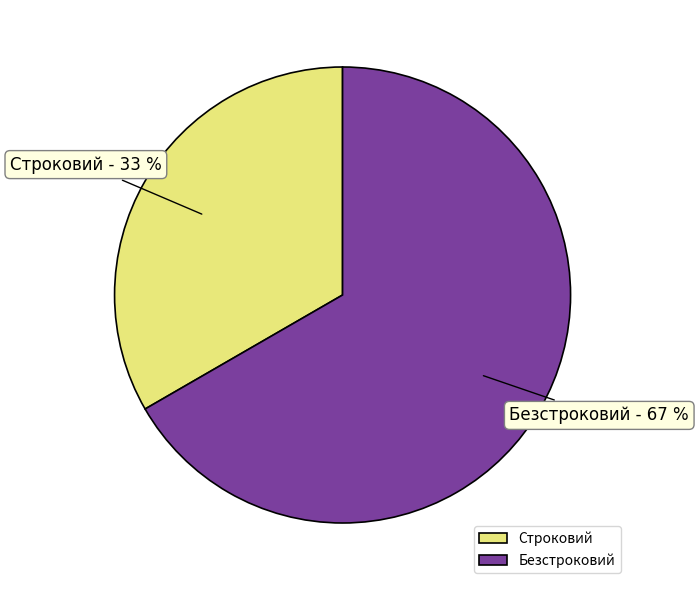

To the nearest percent, what is the combined percentage of Строковий and Безстроковий?

100%